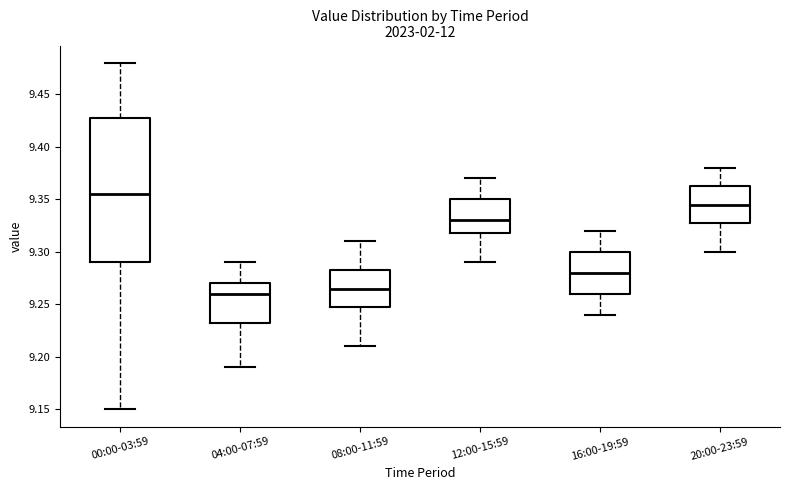

Reading left to right, transcribe this box plot: for each box, give where its median line is, the range the box spans, and where its two whiskers end, as read against the y-axis. The values are not printed on the chart, so give them approximately, as read against the axis.

00:00-03:59: median 9.355, box 9.290 to 9.430, whiskers 9.150 to 9.480
04:00-07:59: median 9.260, box 9.235 to 9.270, whiskers 9.190 to 9.290
08:00-11:59: median 9.265, box 9.250 to 9.285, whiskers 9.210 to 9.310
12:00-15:59: median 9.330, box 9.320 to 9.350, whiskers 9.290 to 9.370
16:00-19:59: median 9.280, box 9.260 to 9.300, whiskers 9.240 to 9.320
20:00-23:59: median 9.345, box 9.330 to 9.365, whiskers 9.300 to 9.380